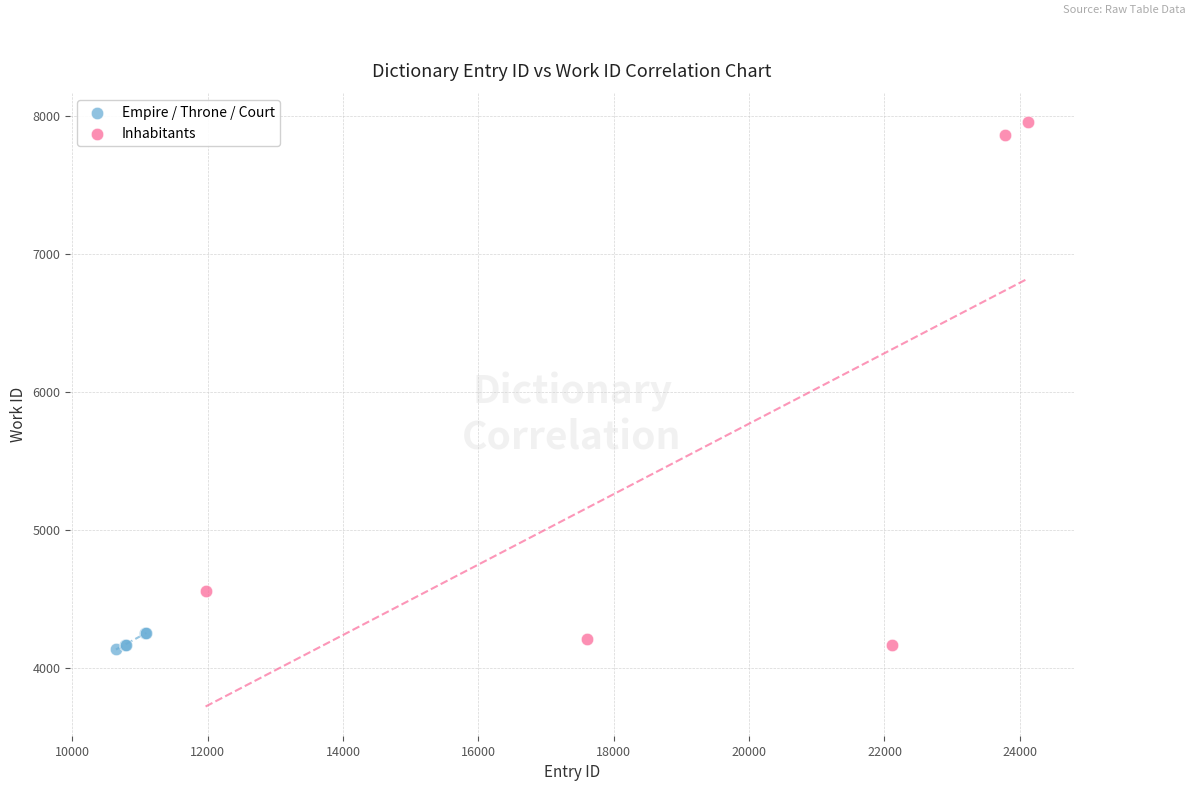

Which series has the widest spread of Y values?

Inhabitants